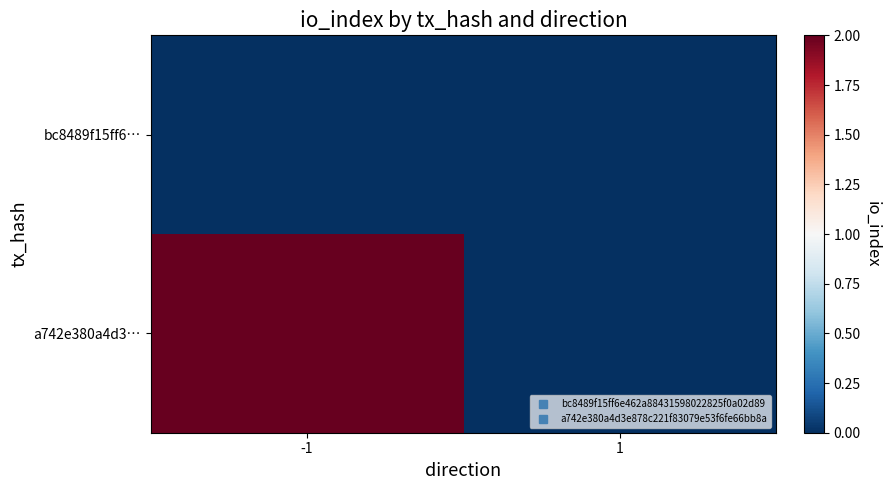

Reading left to right, transcribe all the data shown in this chart.

bc8489f15ff6…: -1=0	1=0
a742e380a4d3…: -1=2	1=0